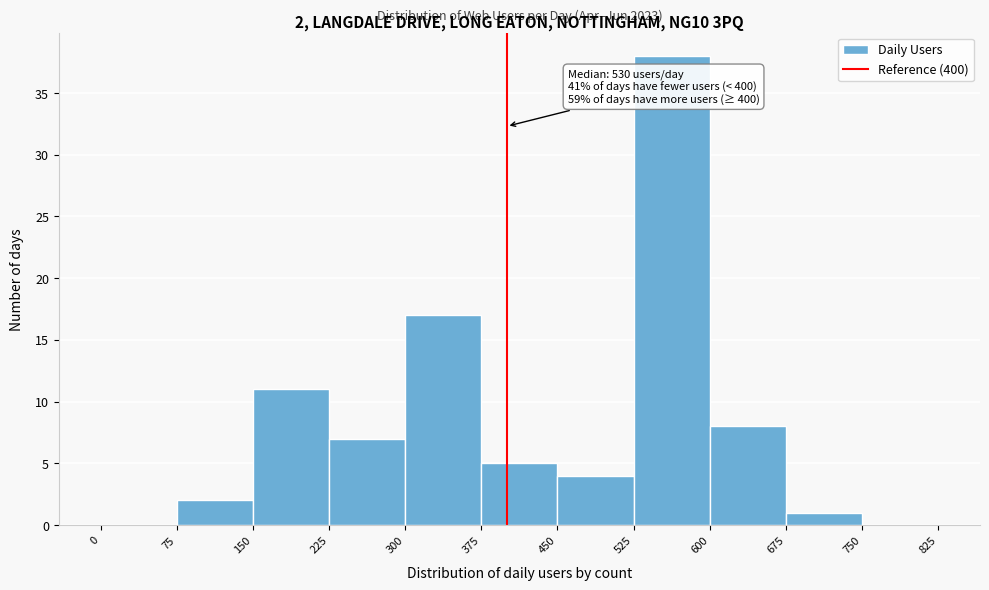

Which range on the x-axis has the tallest bar?

525 to 600